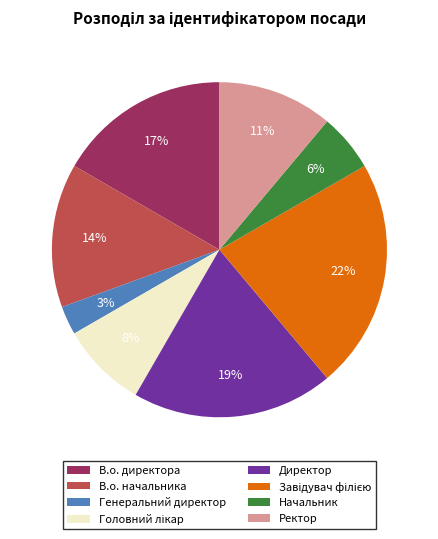

Is it true that Ректор is 11% of the pie?

True